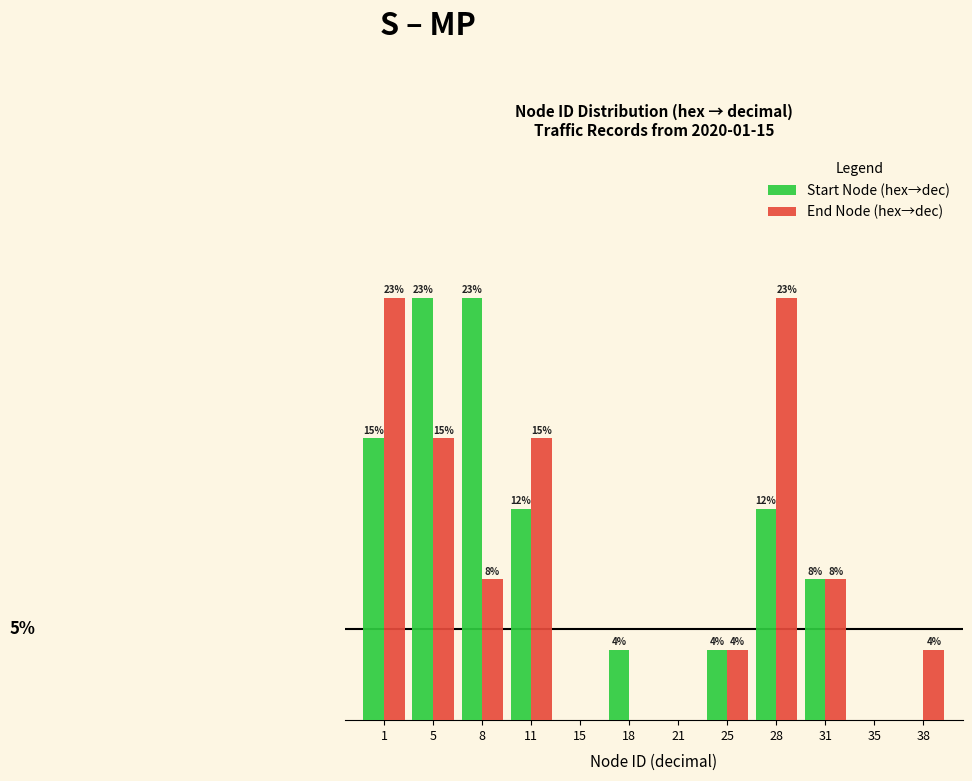

What are all the series names shown in the legend?

Start Node (hex→dec), End Node (hex→dec)